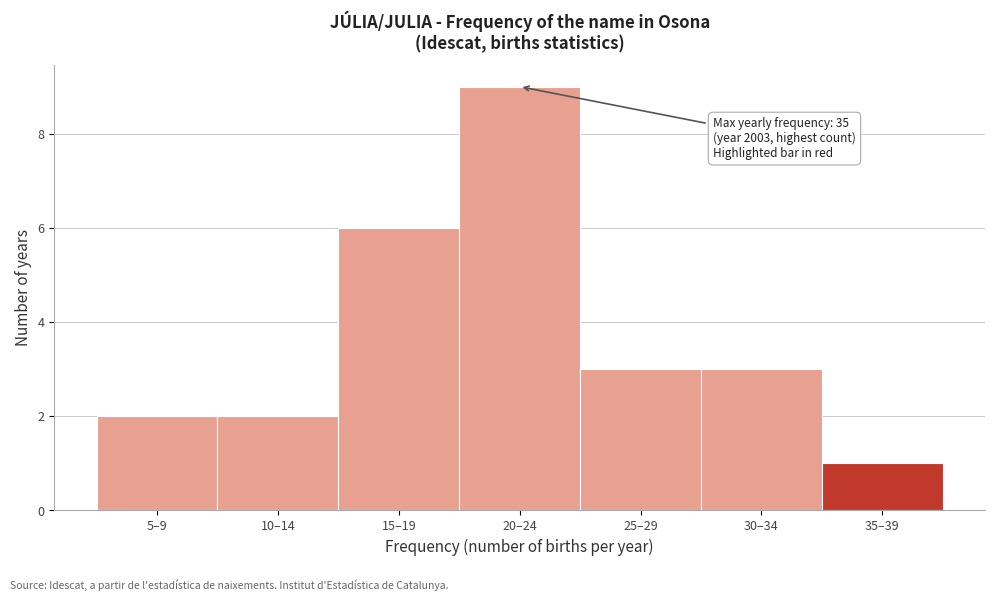

Reading right to left, transcribe all the data shown in this chart.

1	3	3	9	6	2	2